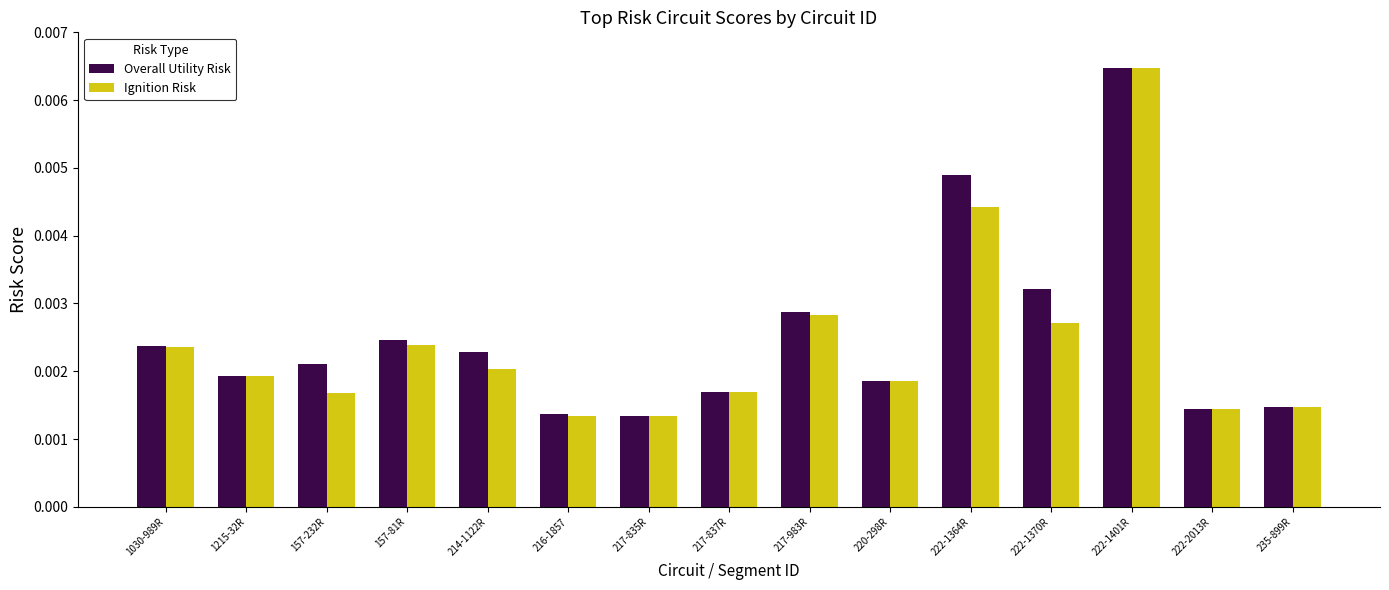

Count the Ignition Risk values in the range 0 to 1.

15